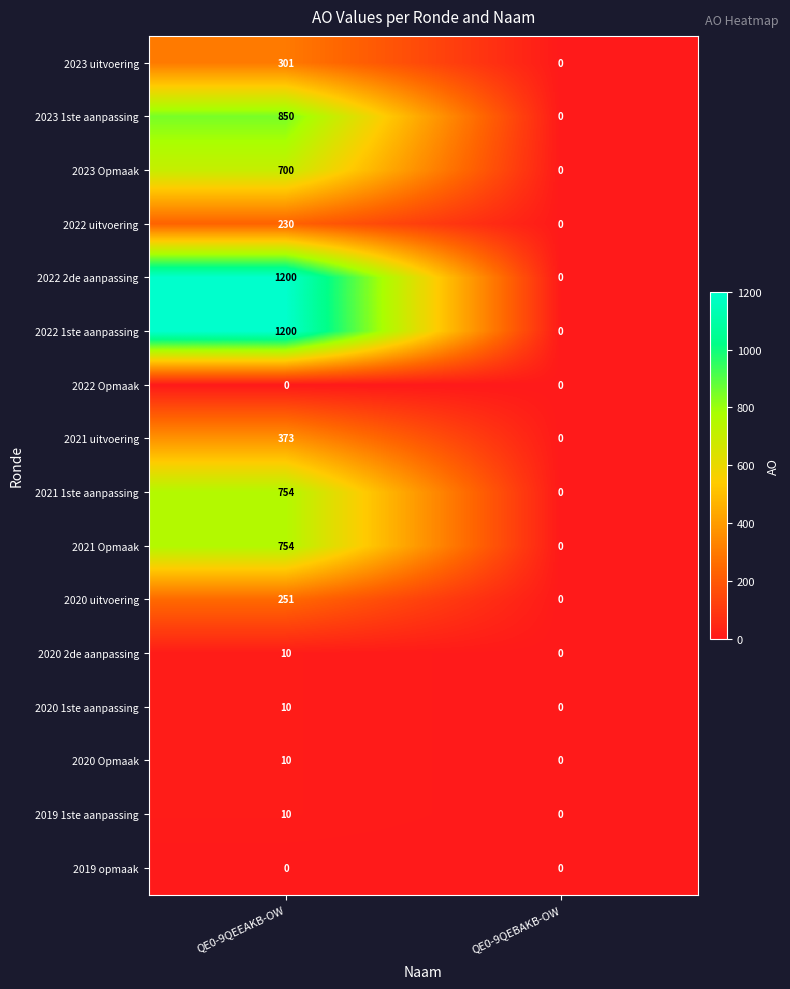

Is the value of 2022 1ste aanpassing at QE0-9QEBAKB-OW greater than the value of 2020 2de aanpassing at QE0-9QEEAKB-OW?

No